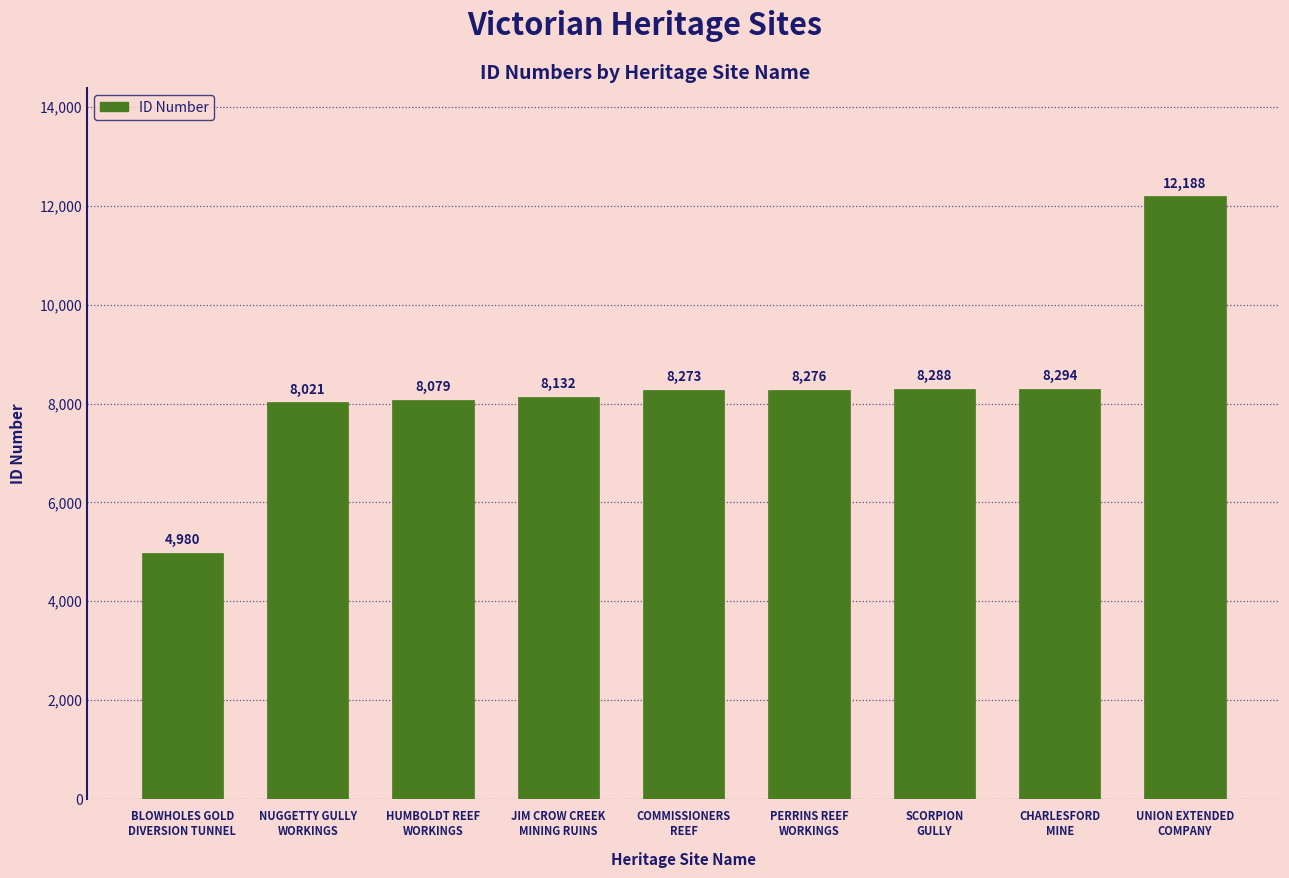

What is the label of the 3rd bar from the left?

HUMBOLDT REEF
WORKINGS